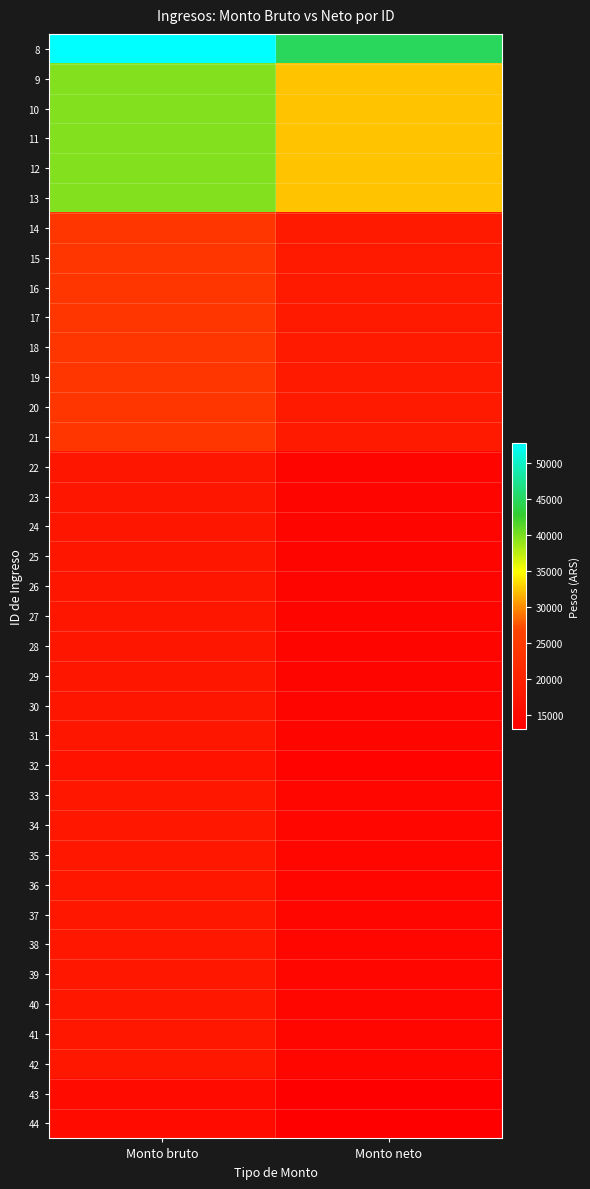

Count the number of categories in the chart.

2